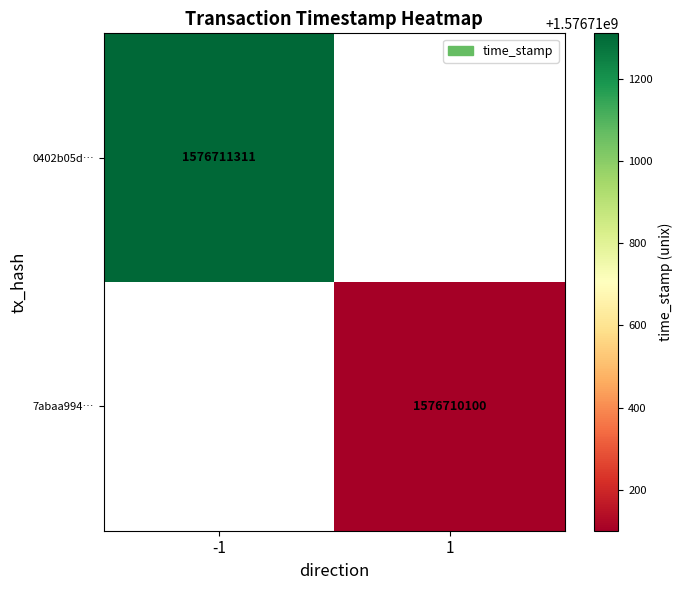

Rank the series by their average value, from highest to lowest.

0402b05d6951ac33c2680f475e97fc4808b5811, 7abaa99409934d522f8c5cd5dc6d34440651b9b